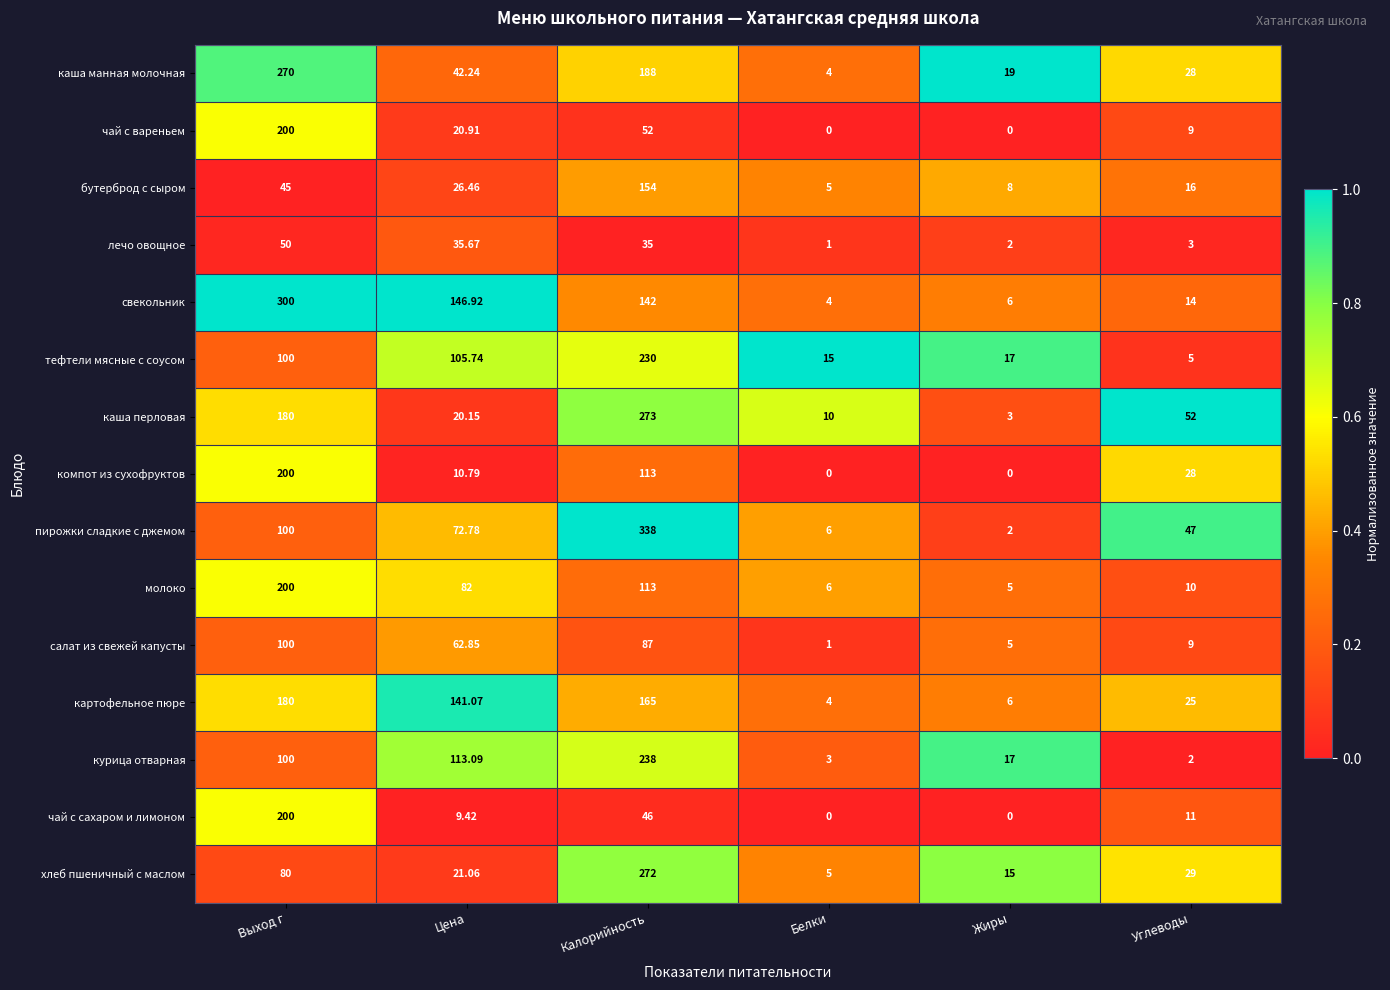

What is the difference between the highest and lowest values at Углеводы?

50.0